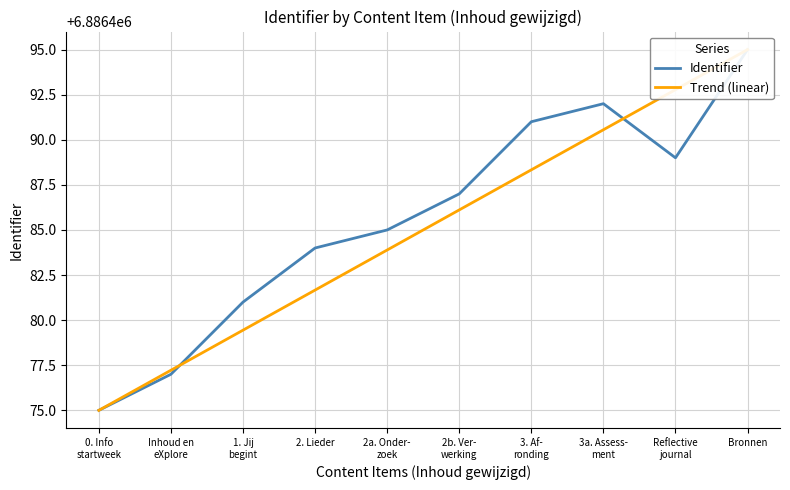

The Trend (linear) series shows 3092086.9 at 2a. Onder-
zoek. True or false?

False